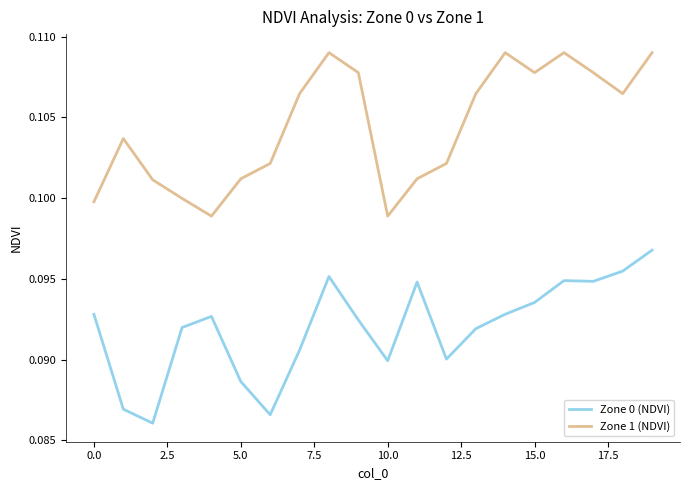

True or false: Zone 1 (NDVI) and Zone 0 (NDVI) intersect in this chart.

False